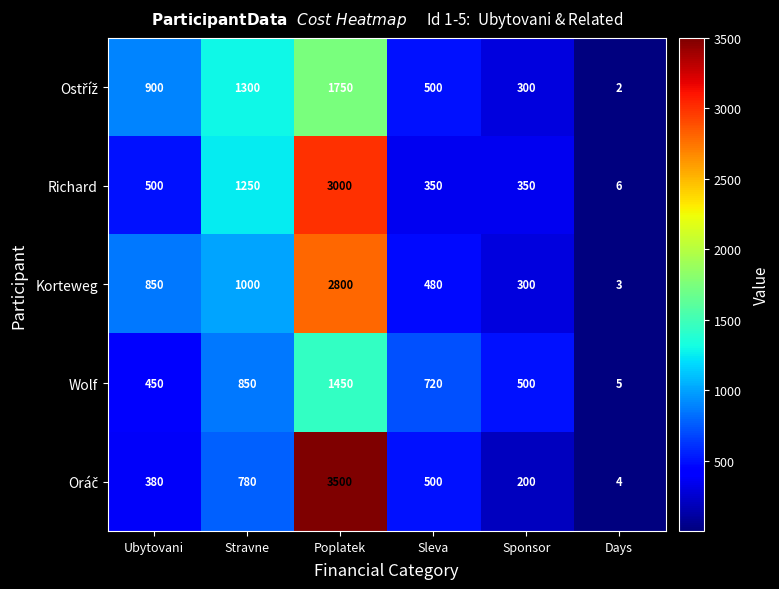

Which label corresponds to the largest value in the chart?

Poplatek